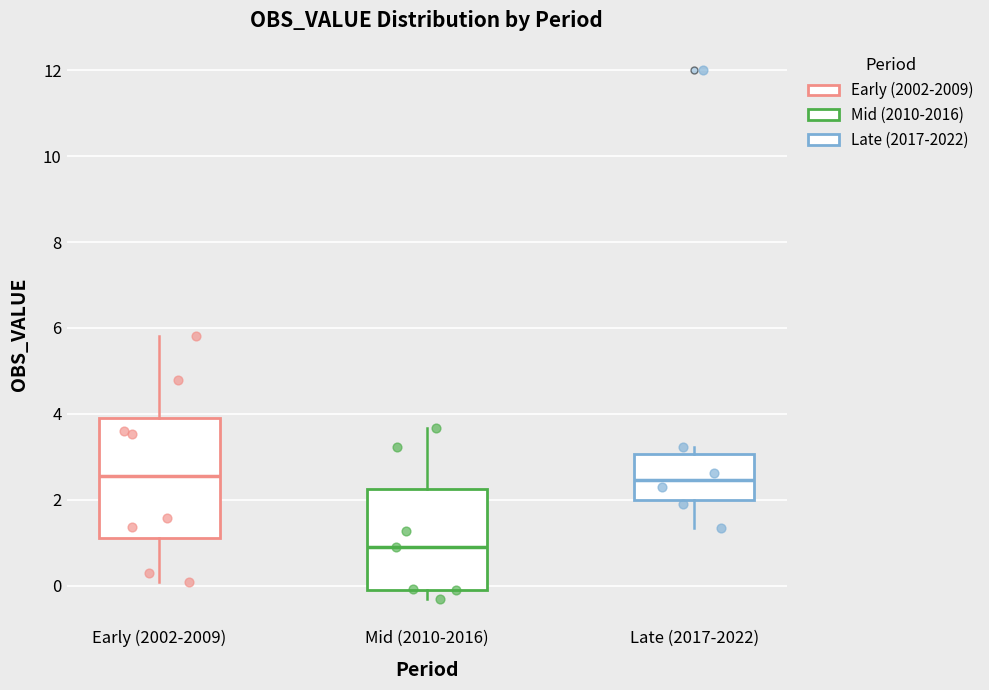

Comparing the boxes themselves (not the whiskers), which one is the tallest?

Early (2002-2009)